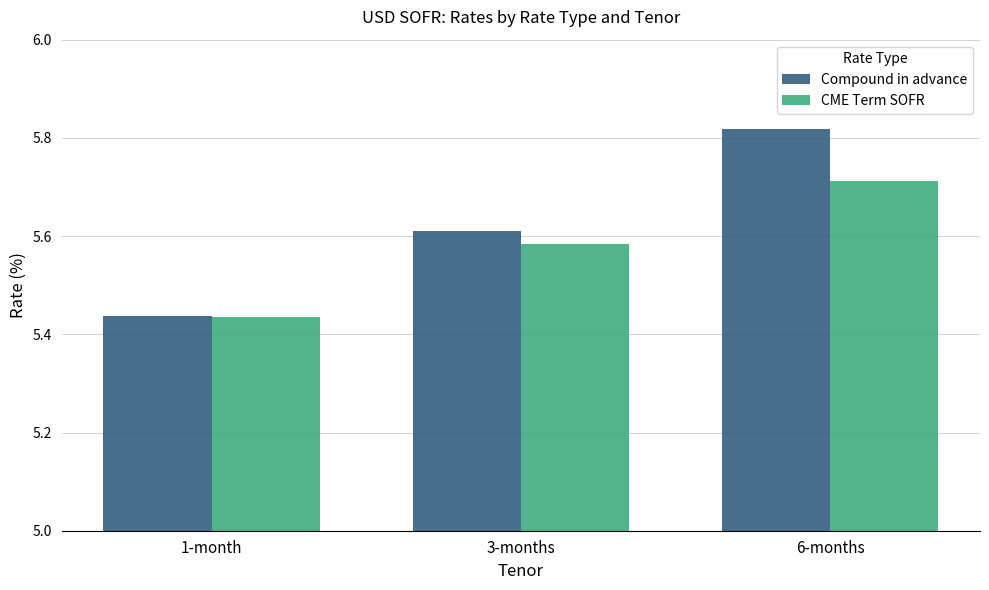

What is the difference between the Compound in advance values at 6-months and 1-month?

0.4